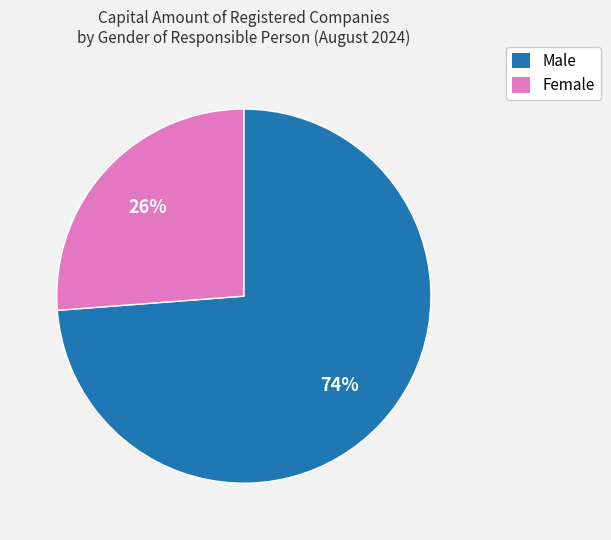

How many slices are in this pie chart?

2